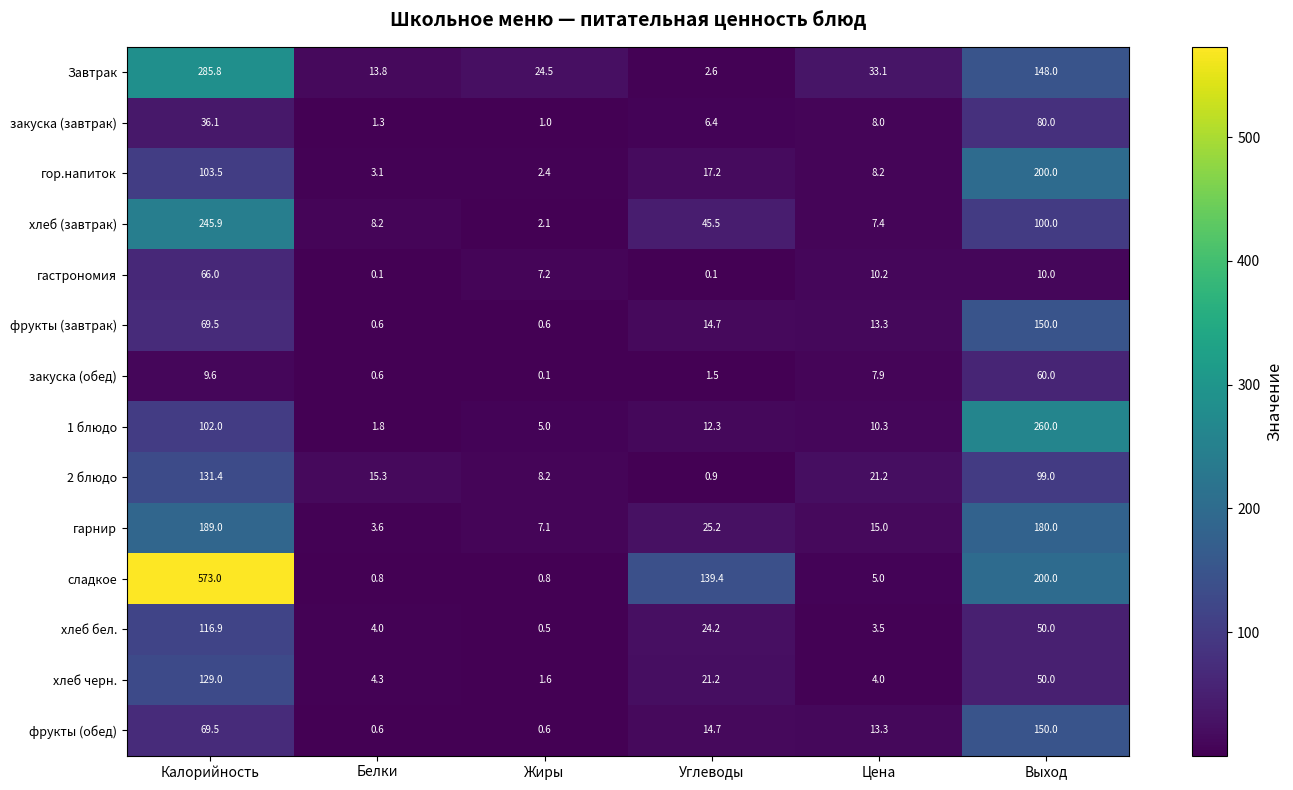

What is the difference between the maximum and minimum values in the хлеб бел. series?

116.4